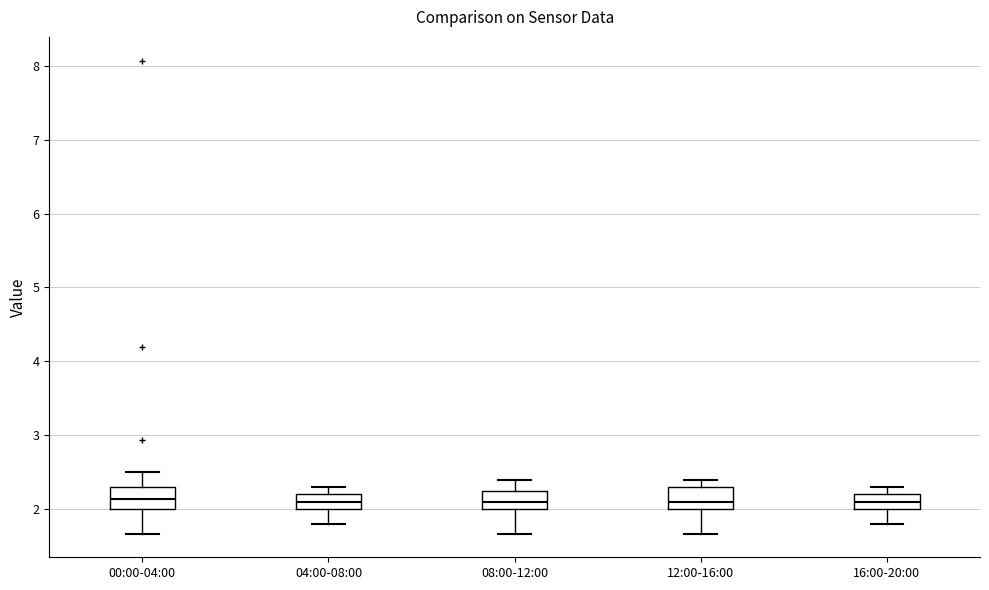

Reading left to right, transcribe this box plot: for each box, give where its median line is, the range the box spans, and where its two whiskers end, as read against the y-axis. The values are not printed on the chart, so give them approximately, as read against the axis.

00:00-04:00: median 2.1, box 2.0 to 2.3, whiskers 1.7 to 2.5
04:00-08:00: median 2.1, box 2.0 to 2.2, whiskers 1.8 to 2.3
08:00-12:00: median 2.1, box 2.0 to 2.2, whiskers 1.7 to 2.4
12:00-16:00: median 2.1, box 2.0 to 2.3, whiskers 1.7 to 2.4
16:00-20:00: median 2.1, box 2.0 to 2.2, whiskers 1.8 to 2.3